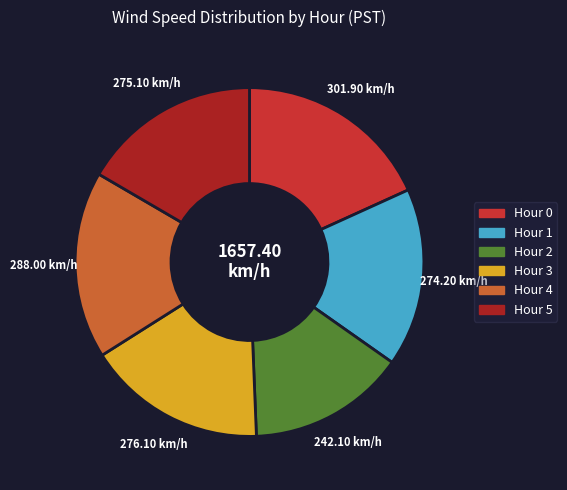

Which category has the biggest portion of the pie?

Hour 0